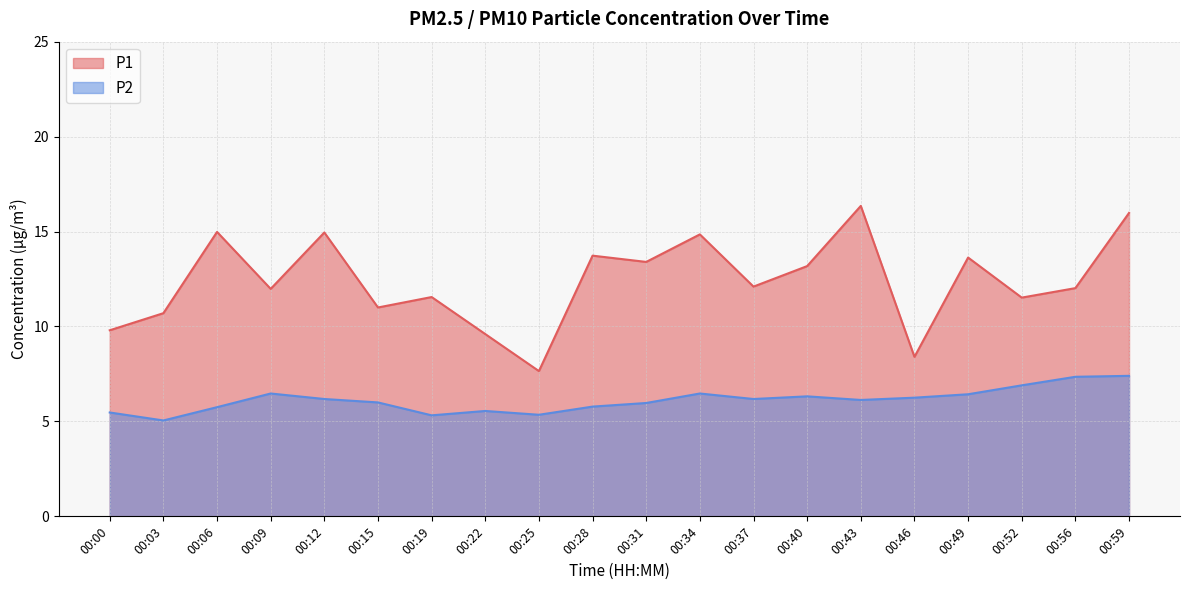

Which has a higher value, 00:34 or 00:49?

00:34